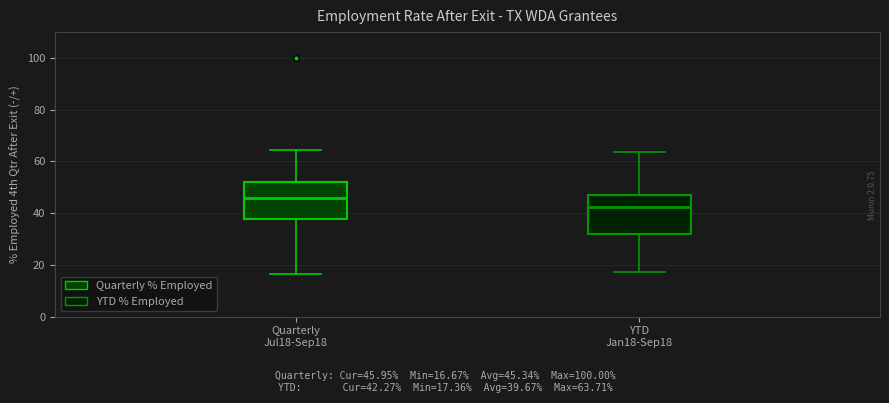

Where is the upper edge of the box for YTD Jan18-Sep18 on the y-axis? The values are not printed on the chart, so give them approximately, as read against the axis.

46